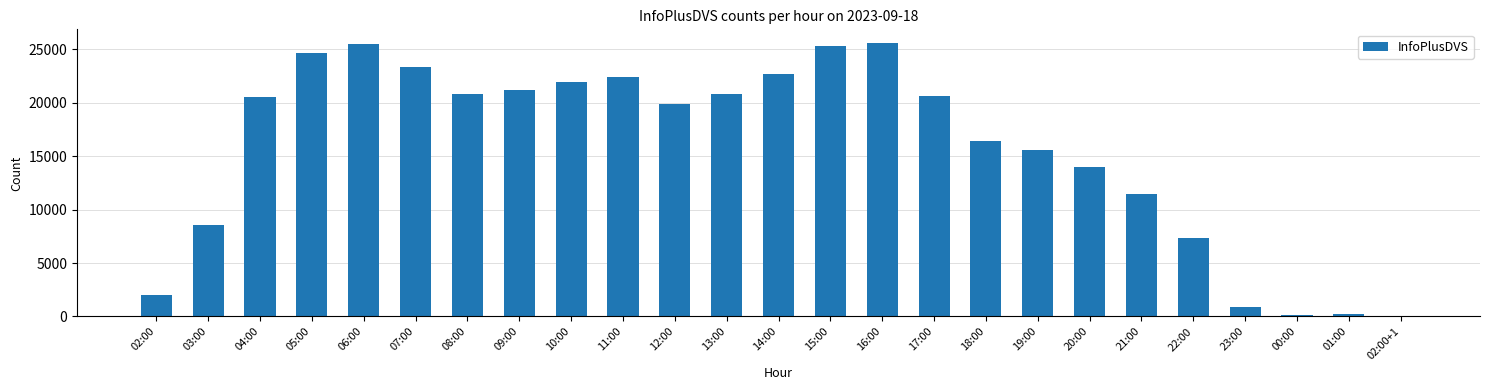

The value at 18:00 is 11237. True or false?

False